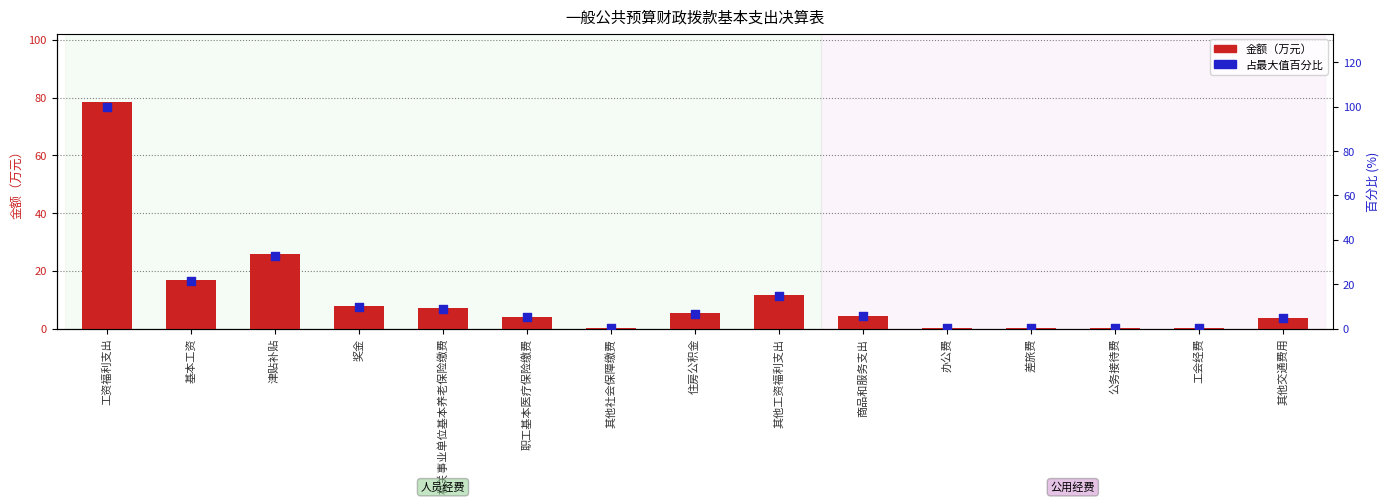

At which category is the sum across all series the highest?

工资福利支出